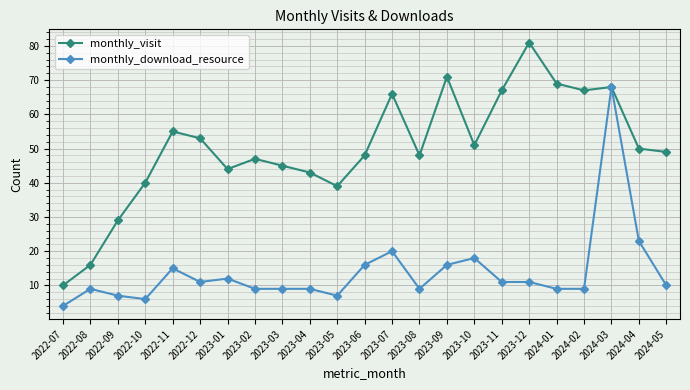

Which series has the largest range (max minus min)?

monthly_visit